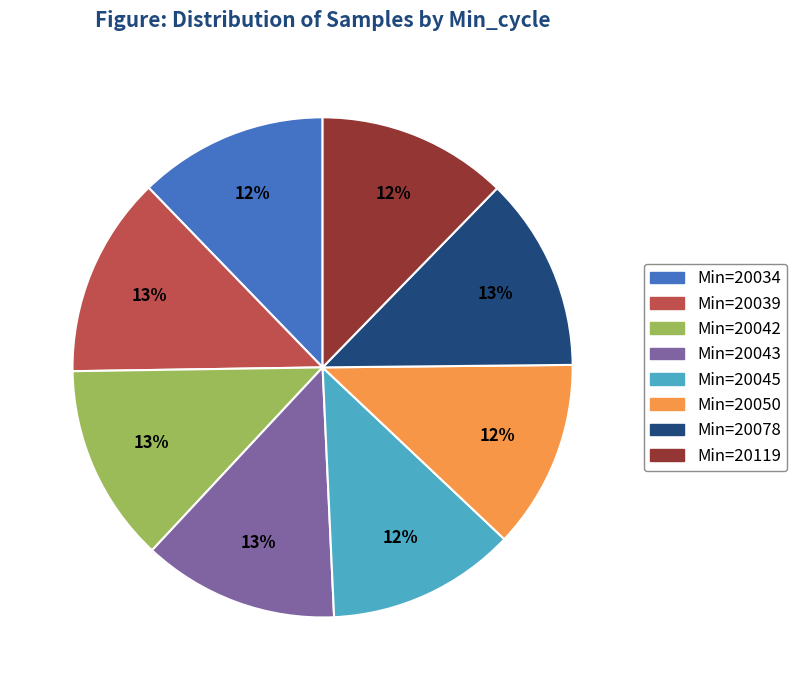

Is there a majority slice in this chart?

No